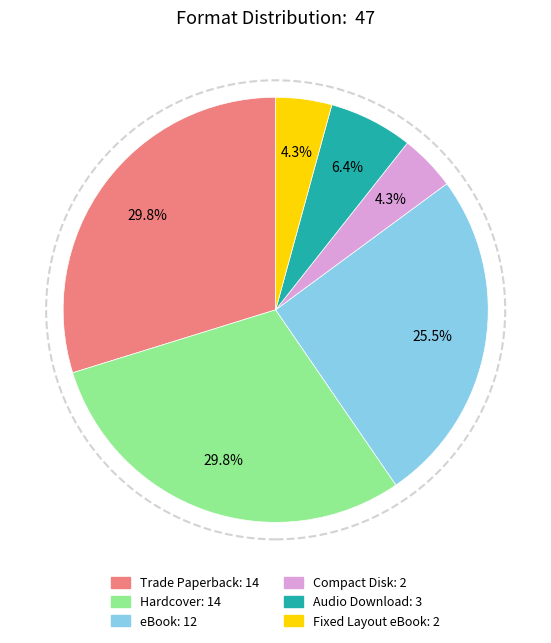

How many segments does this pie chart have?

6